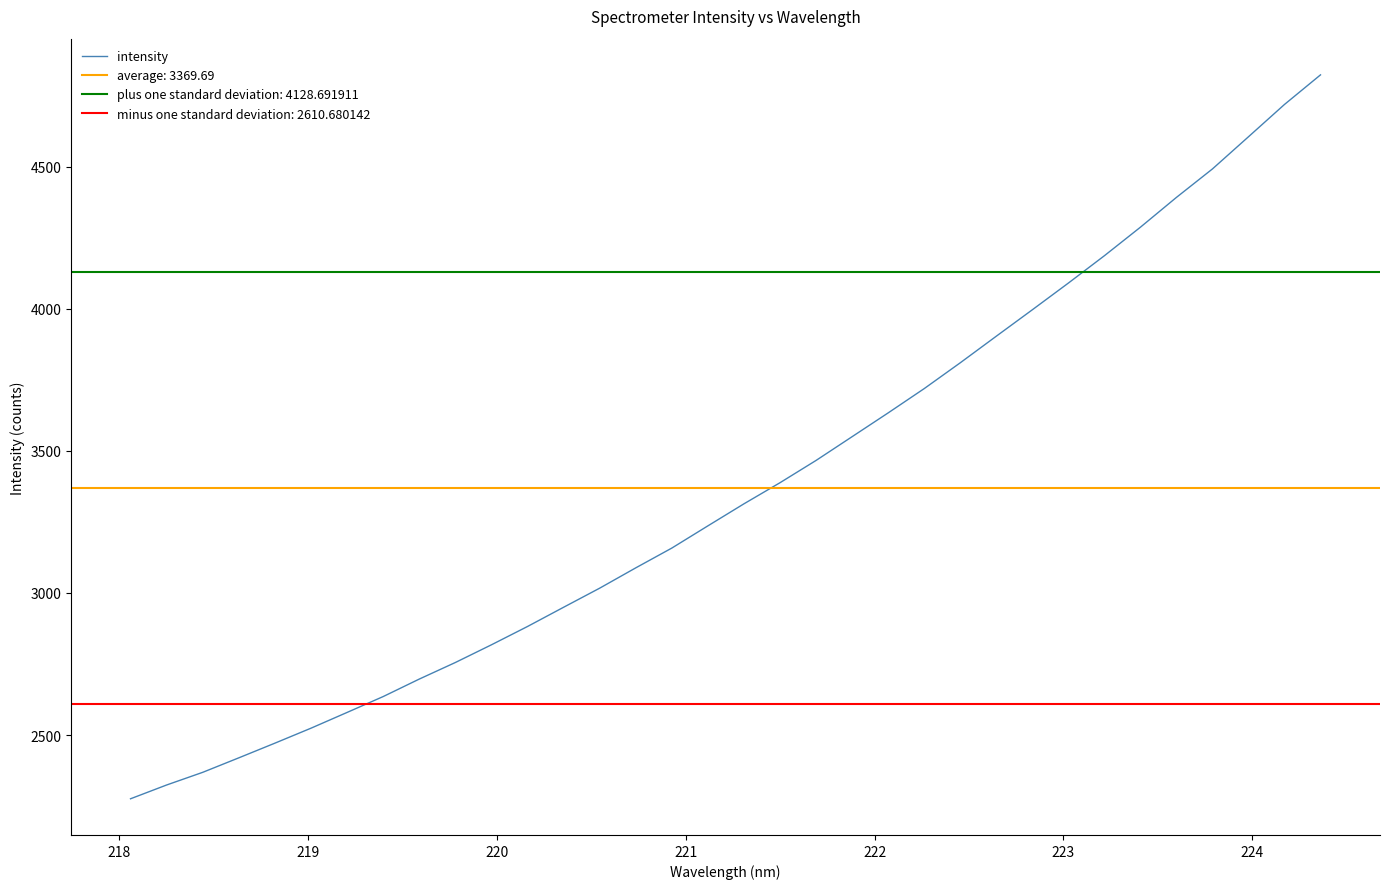

What is the value of the 12th point from the left?

2882.0